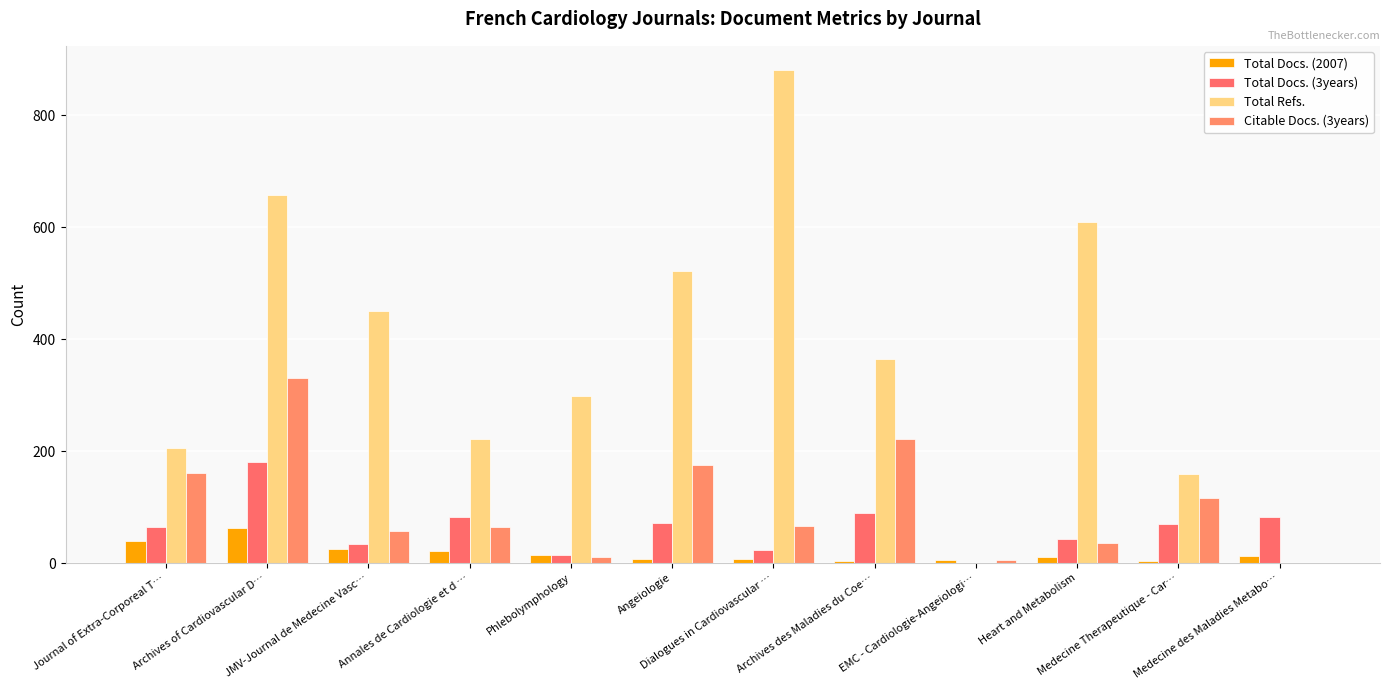

How many series are shown in this chart?

4